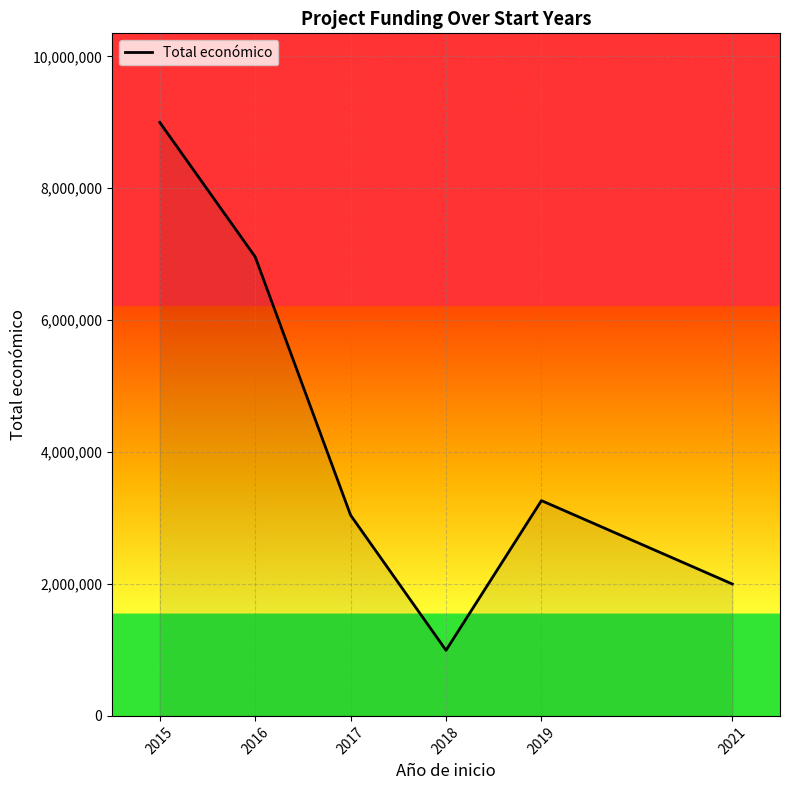

The chart shows a value of 3264157 at 2019. True or false?

True